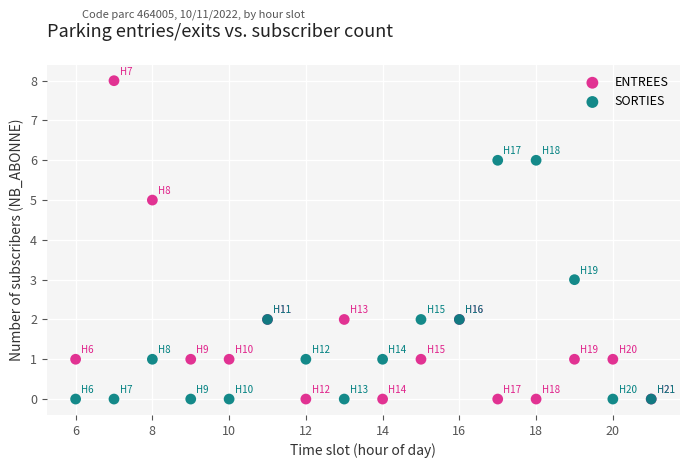

What are all the series names shown in the legend?

ENTREES, SORTIES